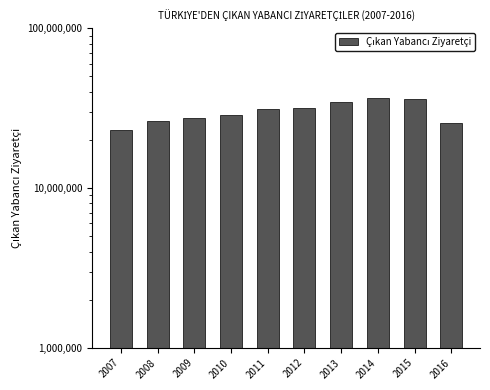

Reading left to right, what are all the values shown in this chart?

2007=23017081	2008=26431124	2009=27347977	2010=28510852	2011=31324528	2012=31655188	2013=34686402	2014=36507184	2015=35903327	2016=25432123